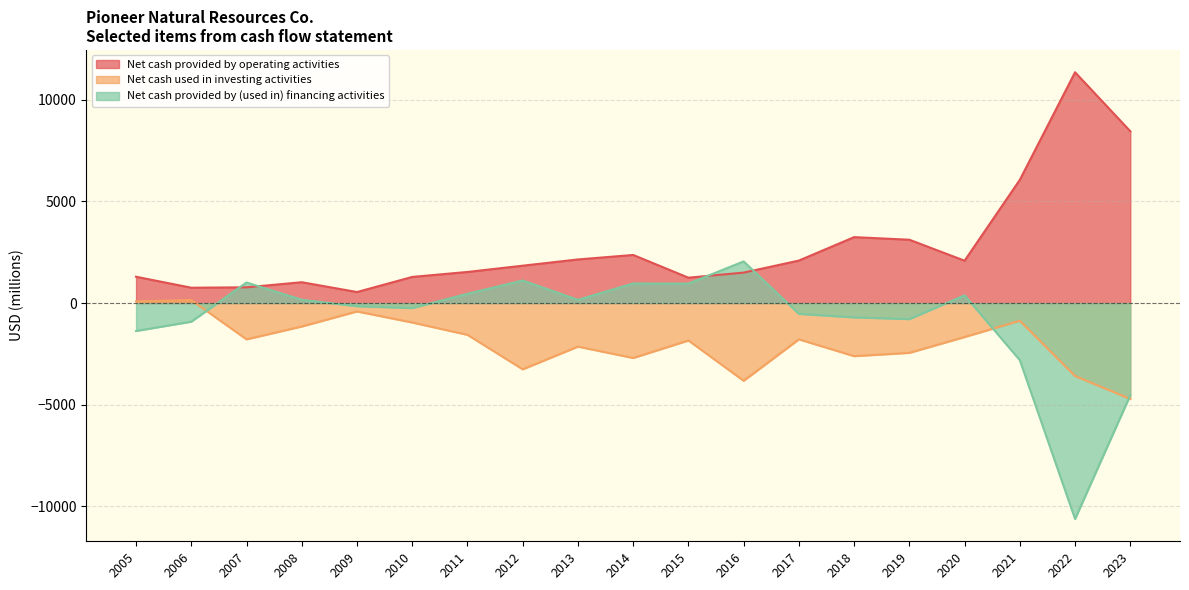

Between 2015 and 2007, which series saw the biggest shift?

Net cash provided by operating activities